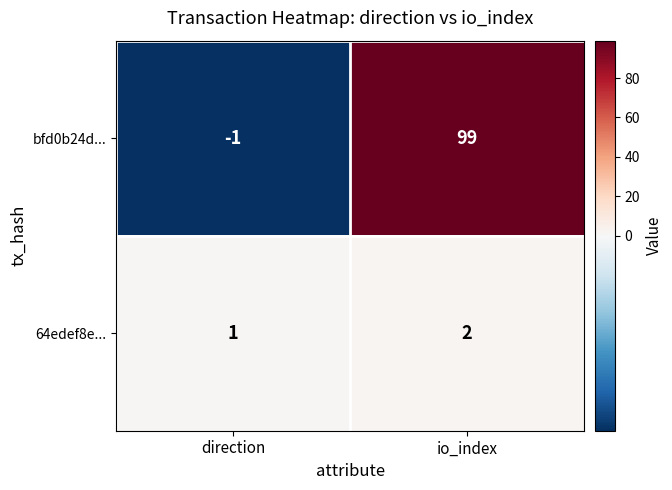

At which label does bfd0b24d... reach its minimum?

direction